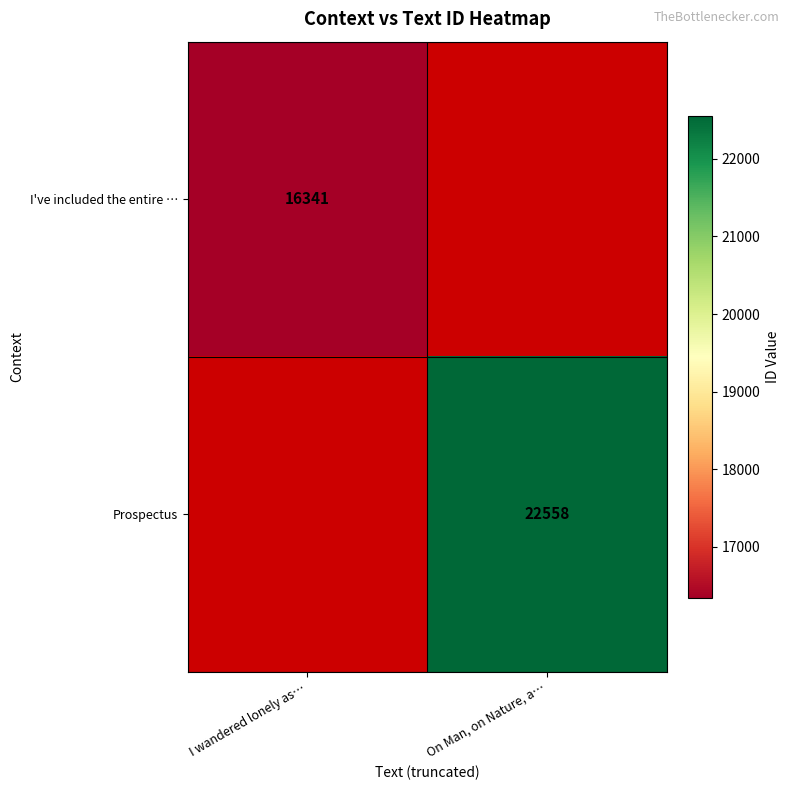

The Prospectus series shows 22558 at On Man, on Nature, a…. True or false?

True